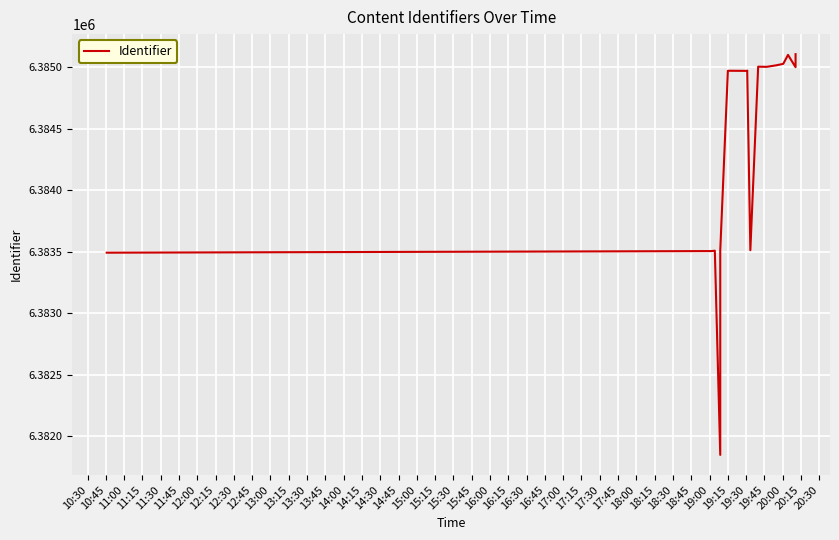

Approximately how many times larger is the value at 10:30 compared to 13:30?

1.0